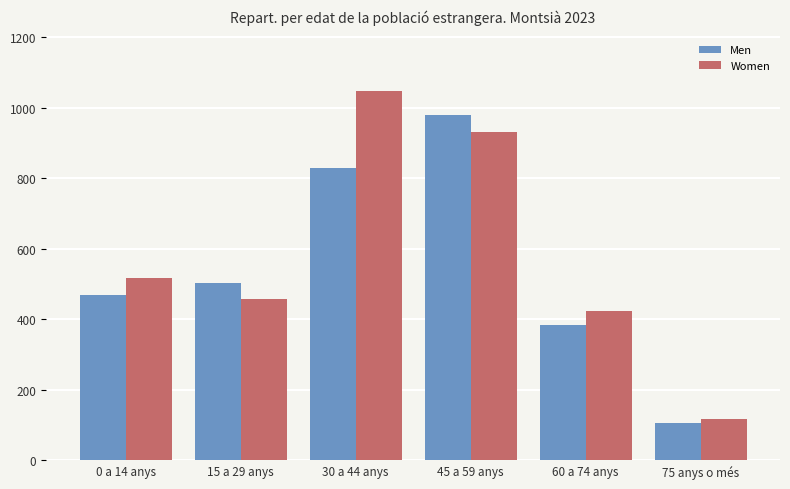

At how many categories does at least one series exceed 949?

2